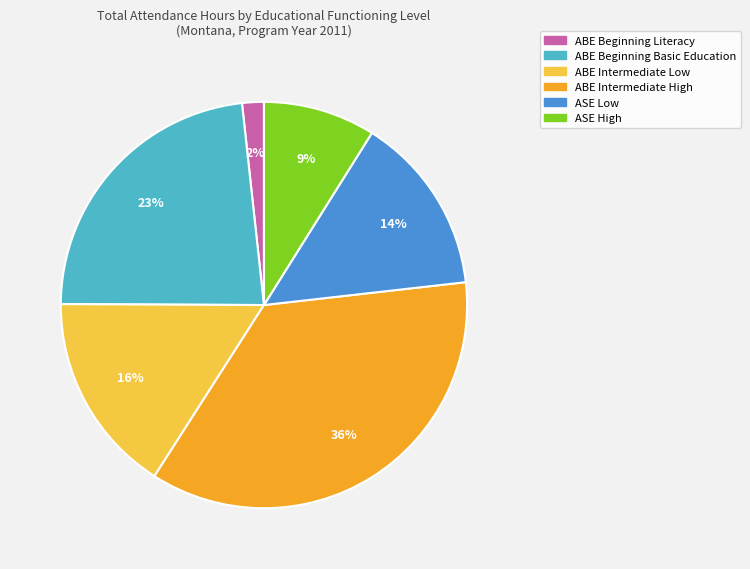

To the nearest percent, what is the average slice percentage?

17%